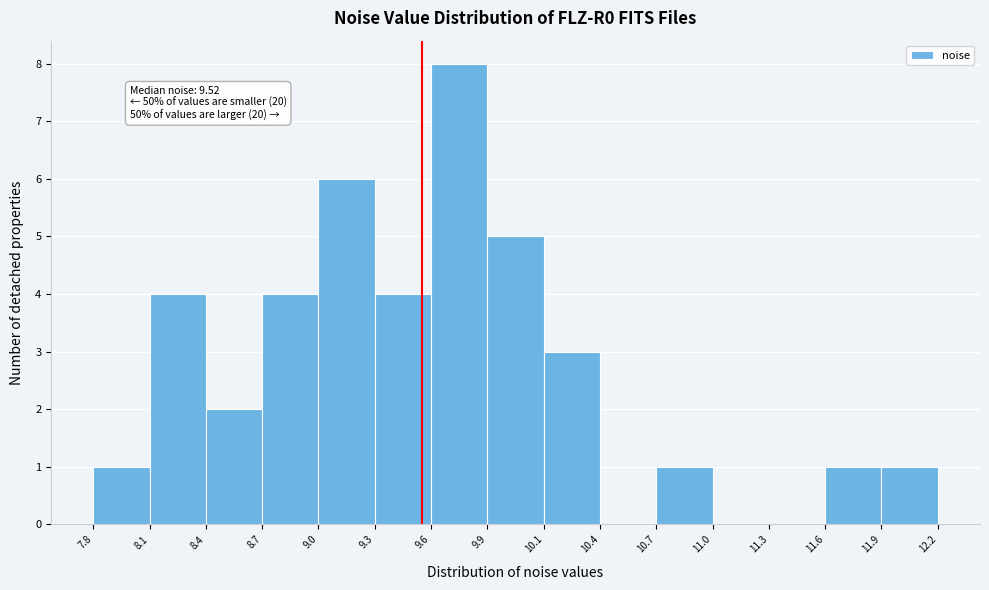

Over which range of the x-axis is the bar tallest?

9.6 to 9.9